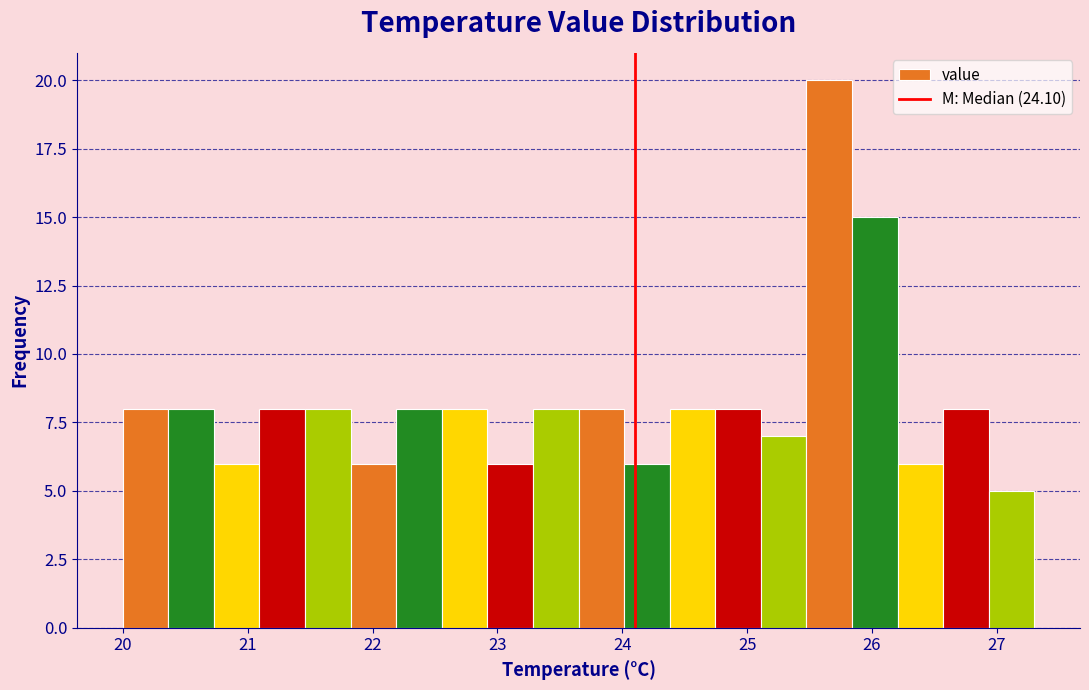

Around what value on the x-axis is the tallest bar? Give the approximate position of its centre, as read against the axis.

25.7